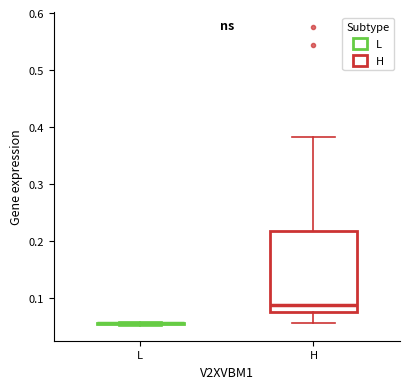

Reading left to right, transcribe this box plot: for each box, give where its median line is, the range the box spans, and where its two whiskers end, as read against the y-axis. The values are not printed on the chart, so give them approximately, as read against the axis.

L: box collapsed to a line at 0.06, whiskers 0.05 to 0.06
H: median 0.09, box 0.08 to 0.22, whiskers 0.06 to 0.38